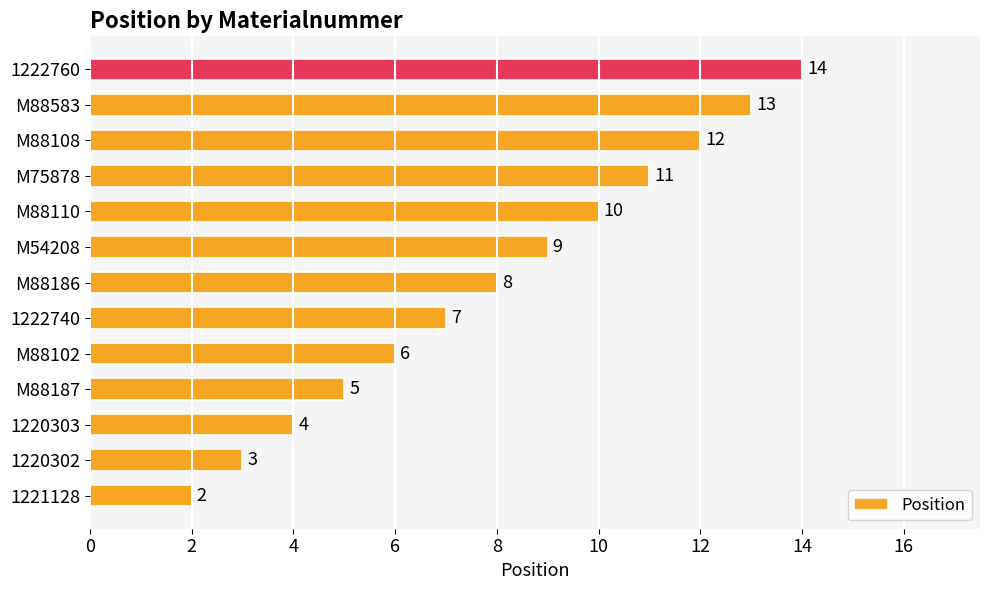

Which has a higher value, M88583 or M88110?

M88583